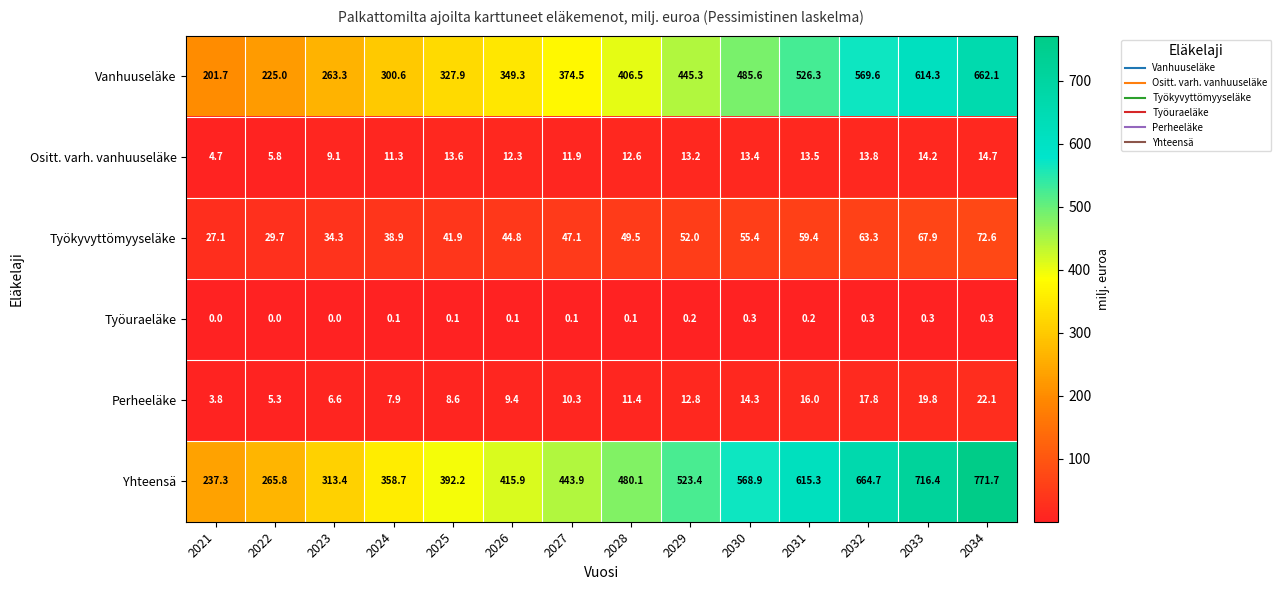

At 2033, list the series in order from smallest to largest.

Työuraeläke, Ositt. varh. vanhuuseläke, Perheeläke, Työkyvyttömyyseläke, Vanhuuseläke, Yhteensä